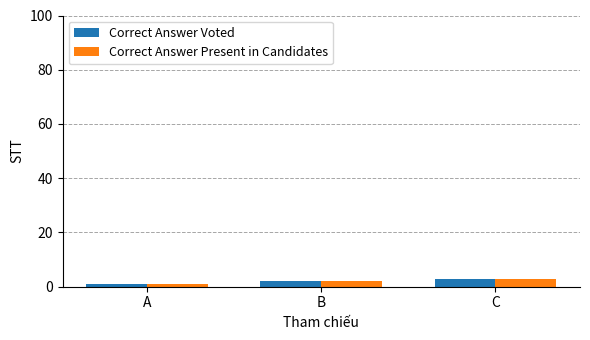

Reading left to right, list all the values displayed in this chart.

Correct Answer Voted: 1	2	3
Correct Answer Present in Candidates: 1	2	3